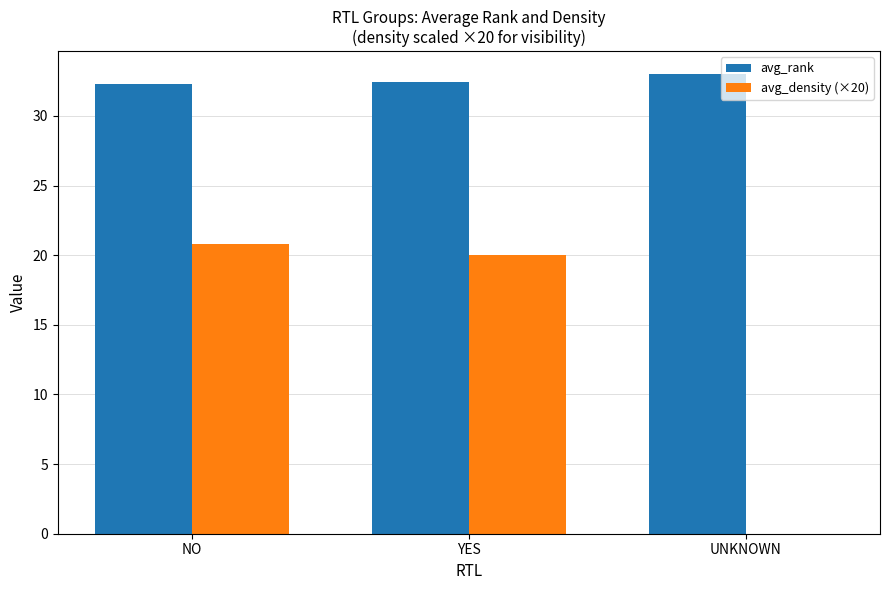

Is it true that avg_density (×20) equals -12.4 at UNKNOWN?

False